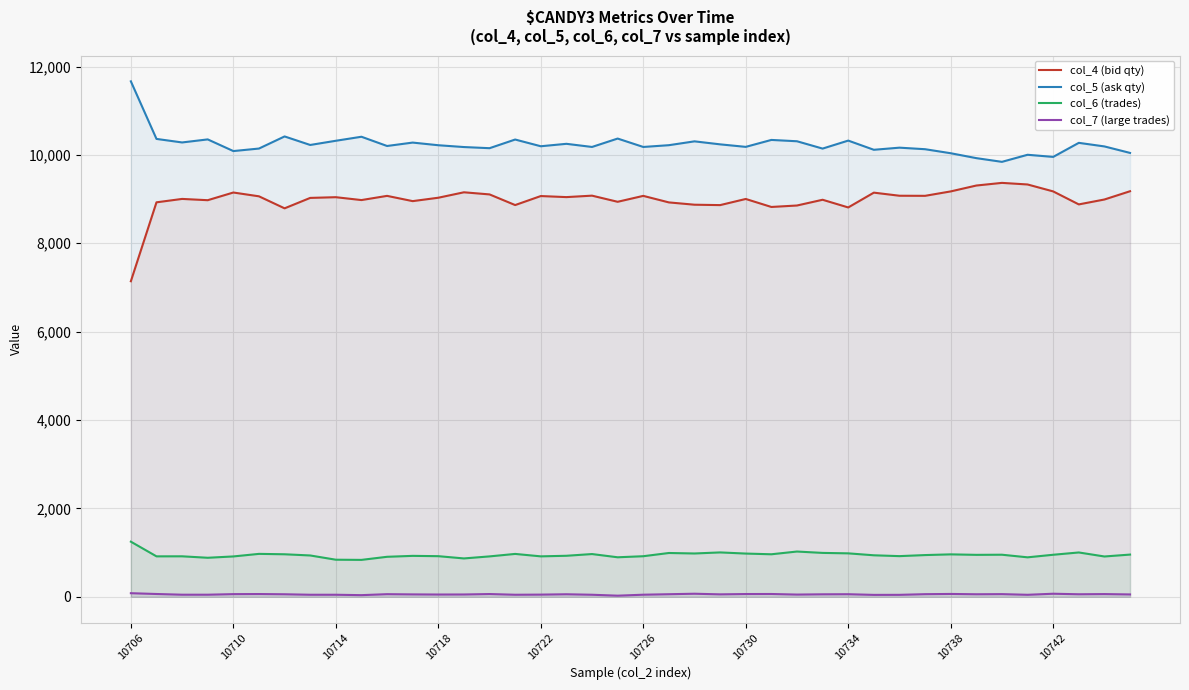

True or false: col_7 (large trades) has a value of 51 at 10718.

True